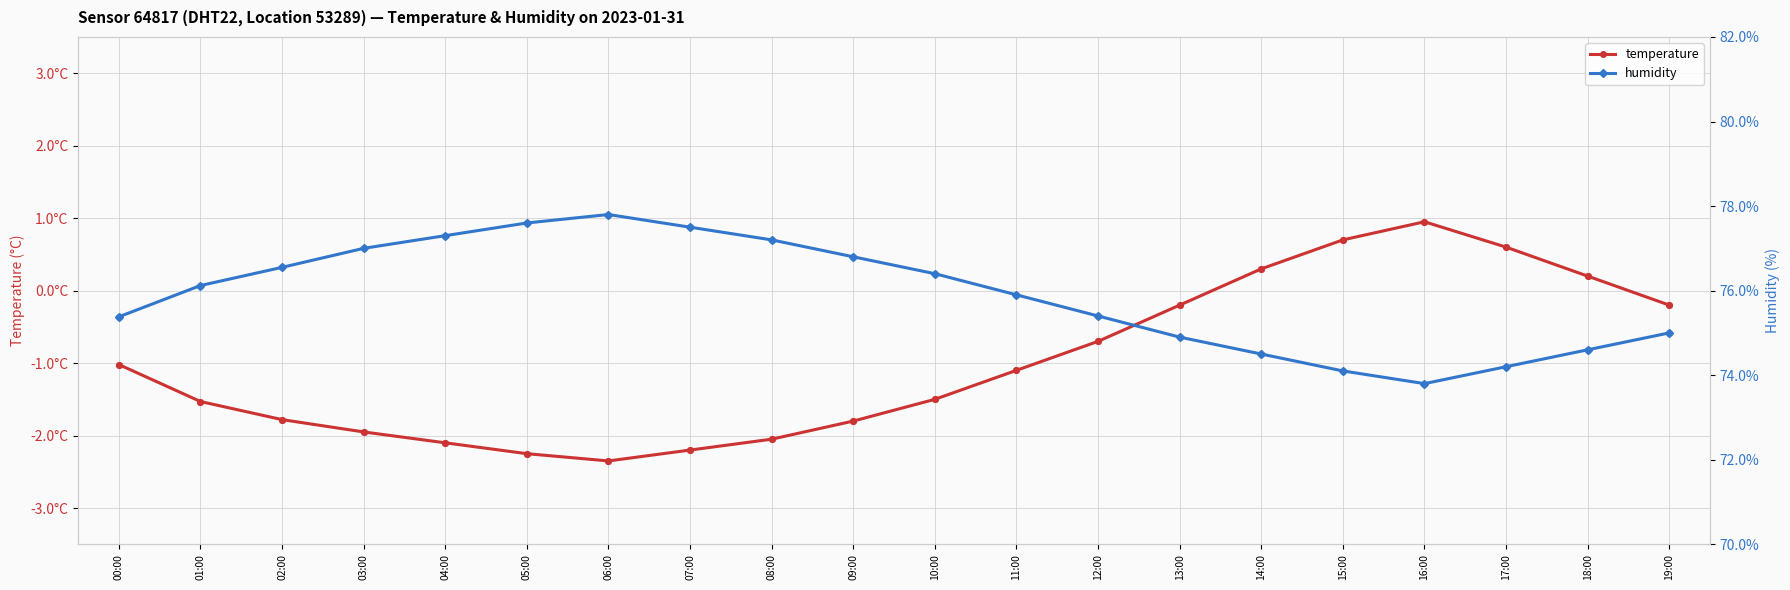

What are all the series names shown in the legend?

temperature, humidity